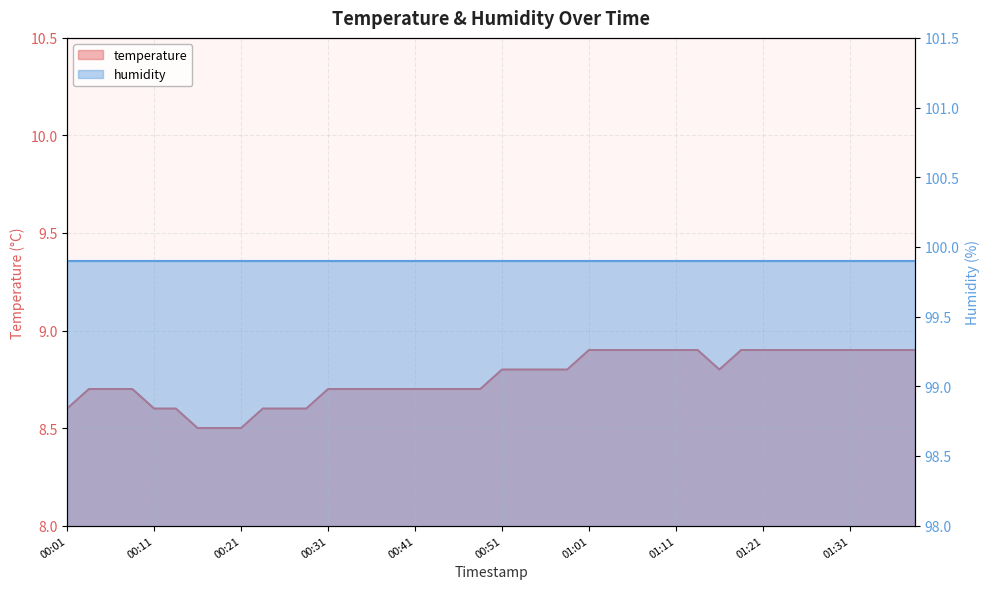

What is the value of the 3rd point from the left?

8.7